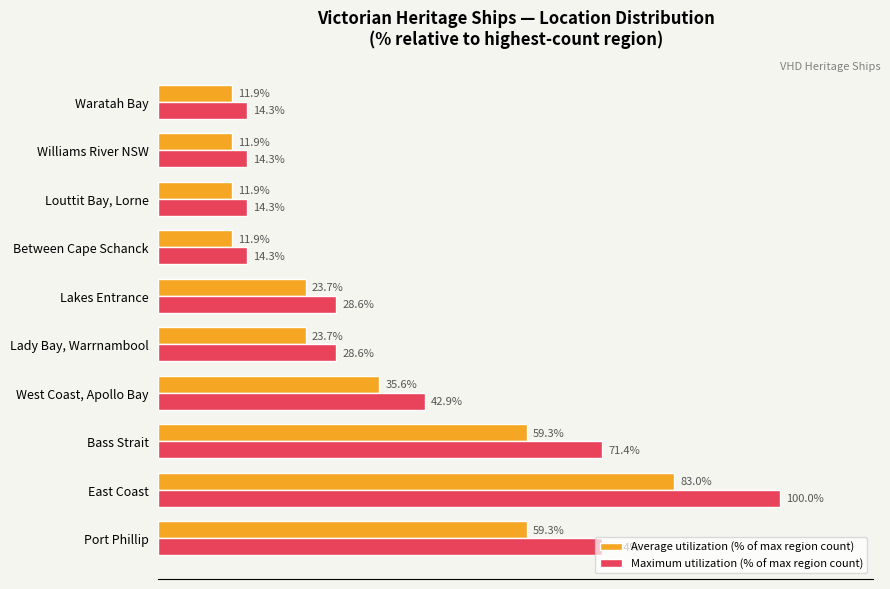

At which label is Average utilization (% of max region count) closest to 47?

West Coast, Apollo Bay